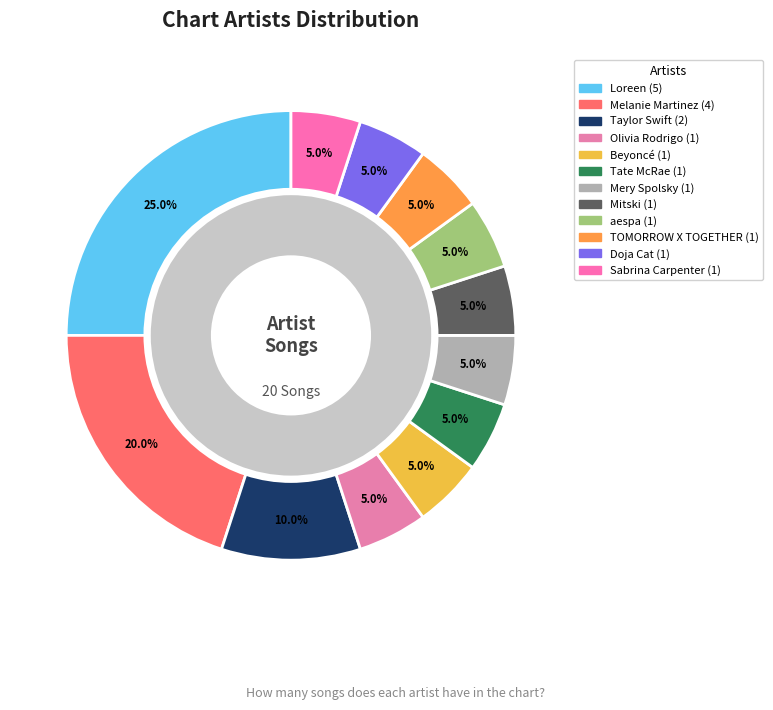

Does any single category account for the majority?

No